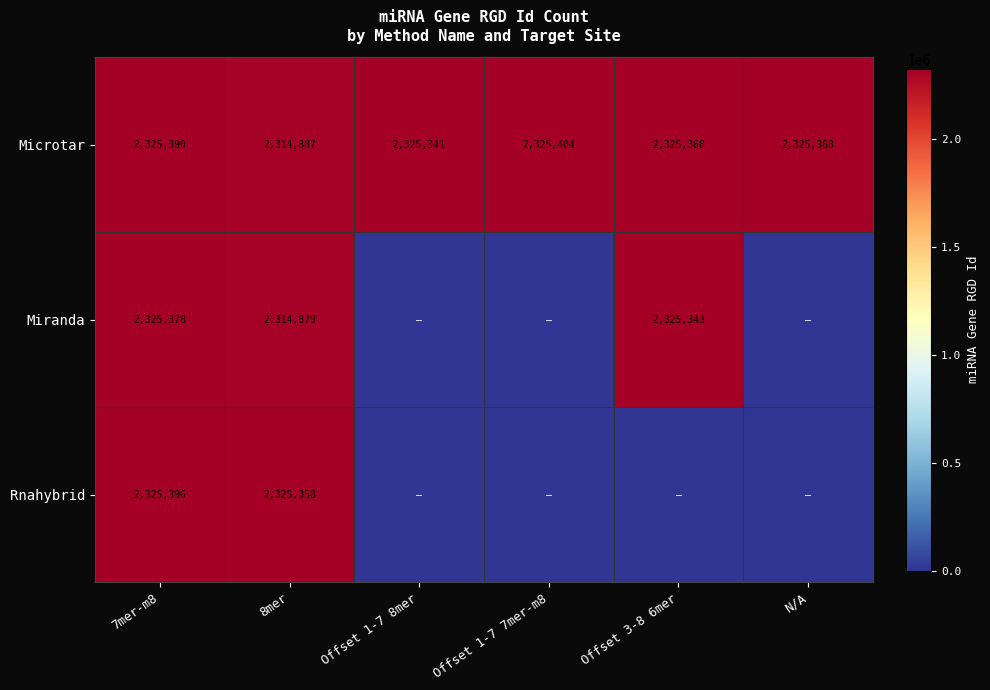

At which label does Microtar first exceed 2325368?

7mer-m8